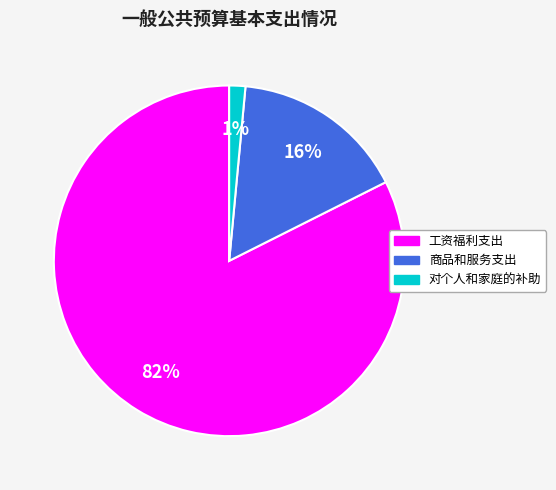

To the nearest percent, what is the average slice percentage?

33%